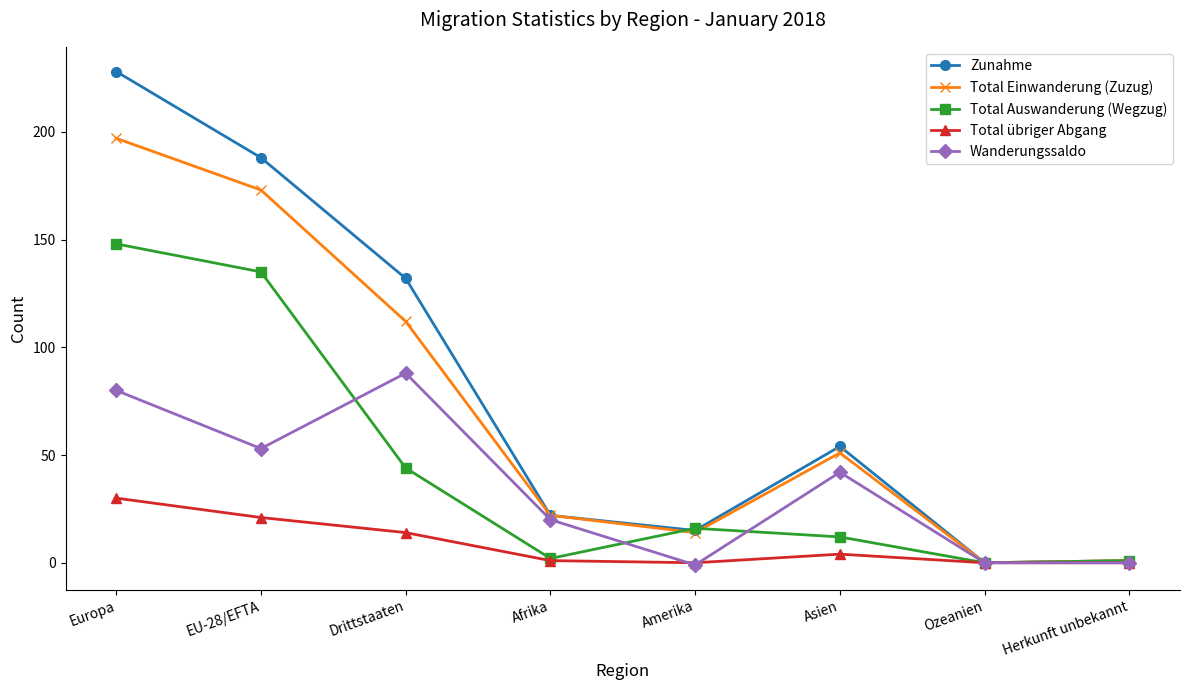

At which category is the sum across all series the highest?

Europa